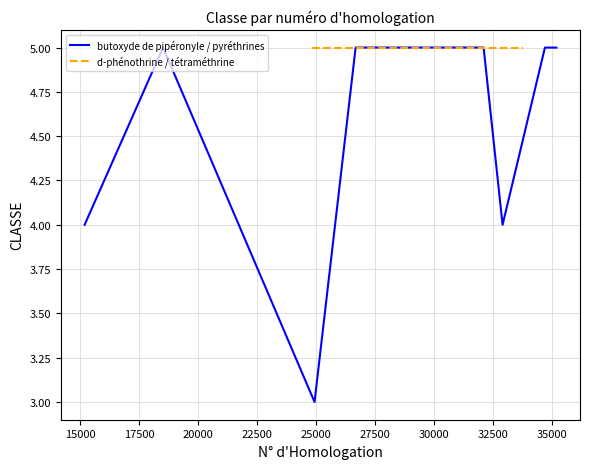

How many values are below 5?

3